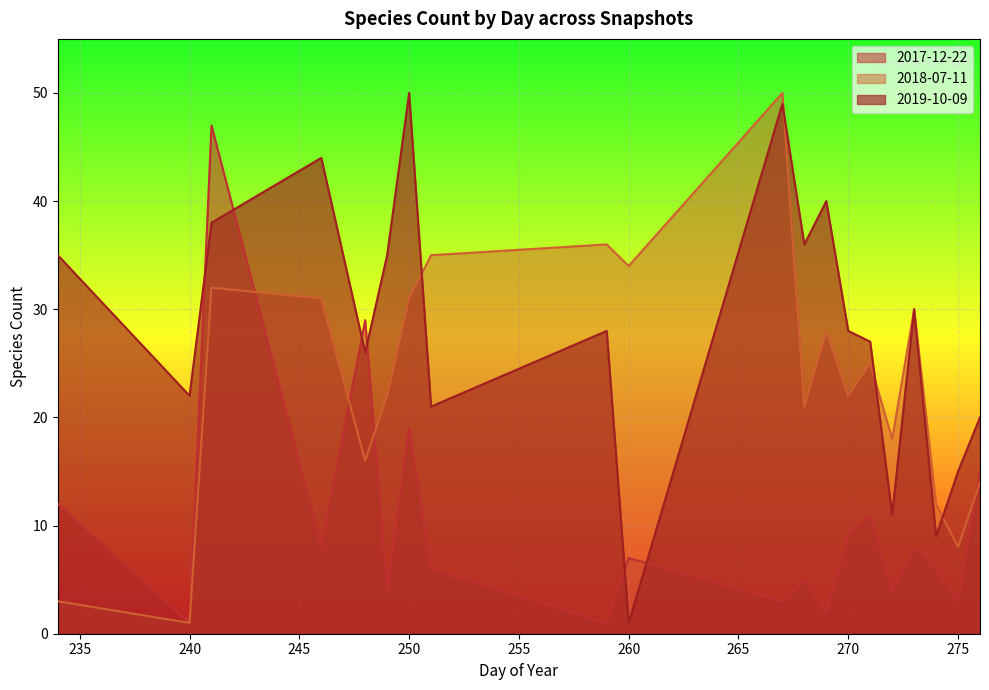

How many lines are shown in the chart?

3